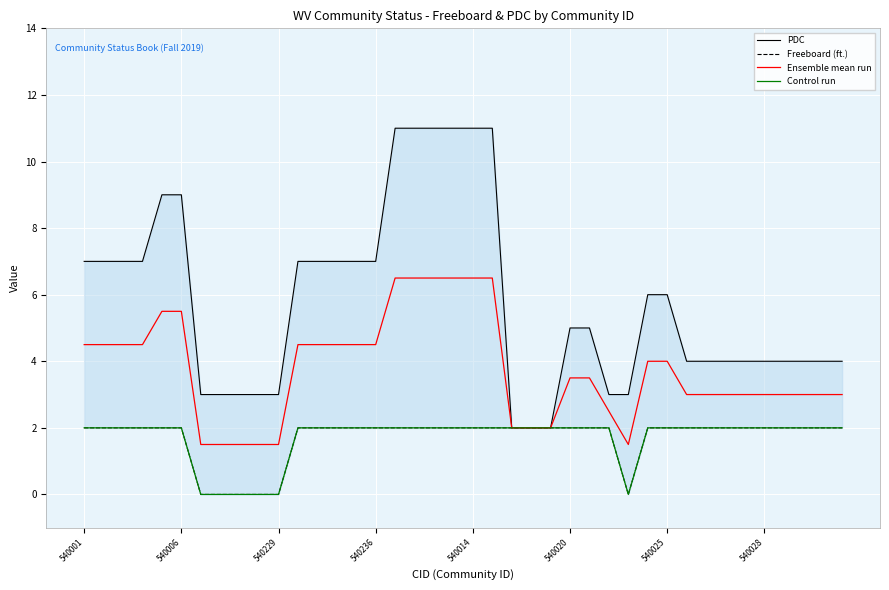

True or false: PDC has more than 2 interior local peaks.

False